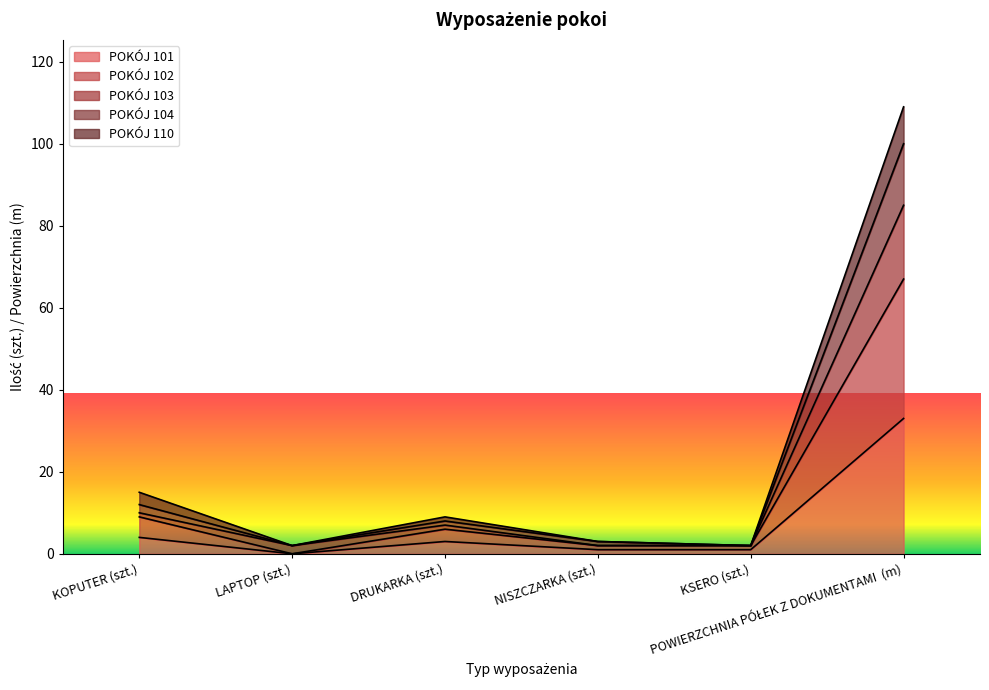

Rank the categories by POKÓJ 102 value from lowest to highest.

LAPTOP (szt.), NISZCZARKA (szt.), KSERO (szt.), DRUKARKA (szt.), KOPUTER (szt.), POWIERZCHNIA PÓŁEK Z DOKUMENTAMI  (m)